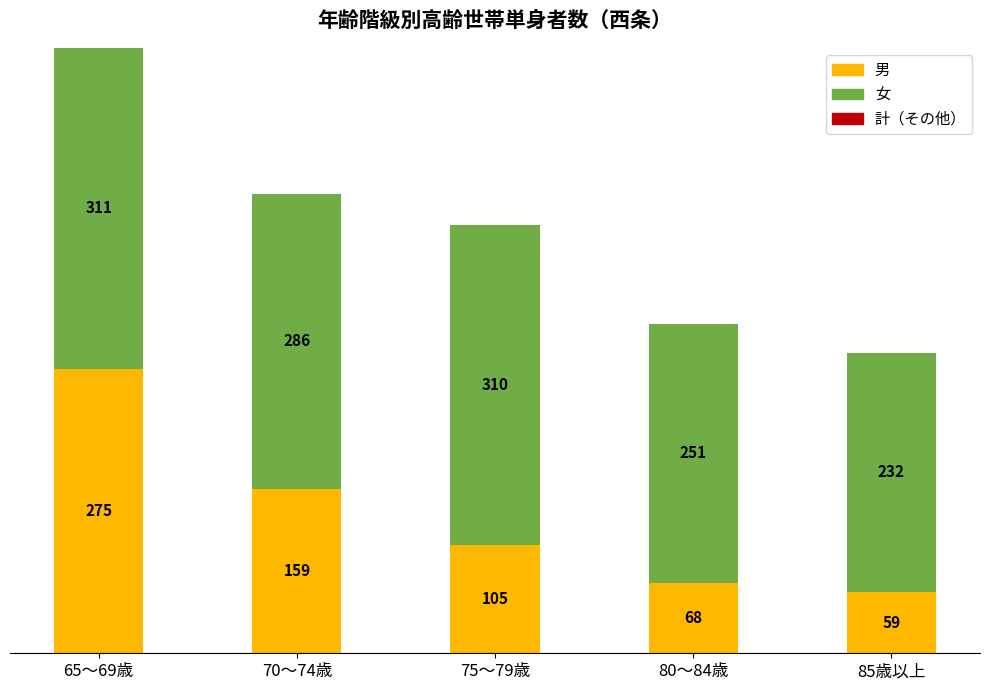

What is the average value of the 男 series?

133